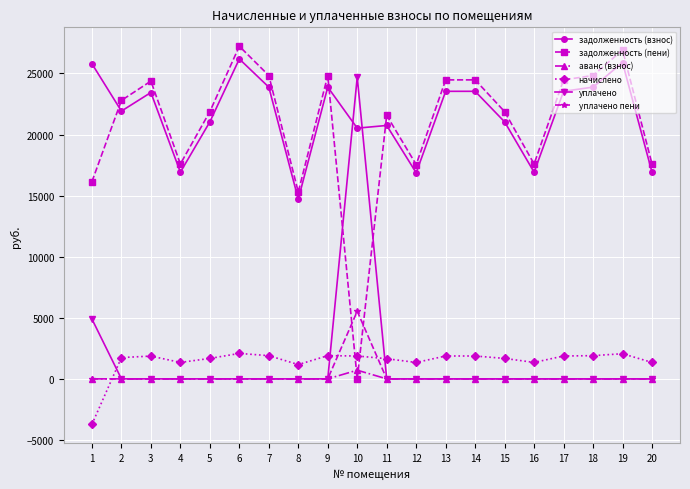

The value of начислено at 3 is 1864.2. True or false?

True